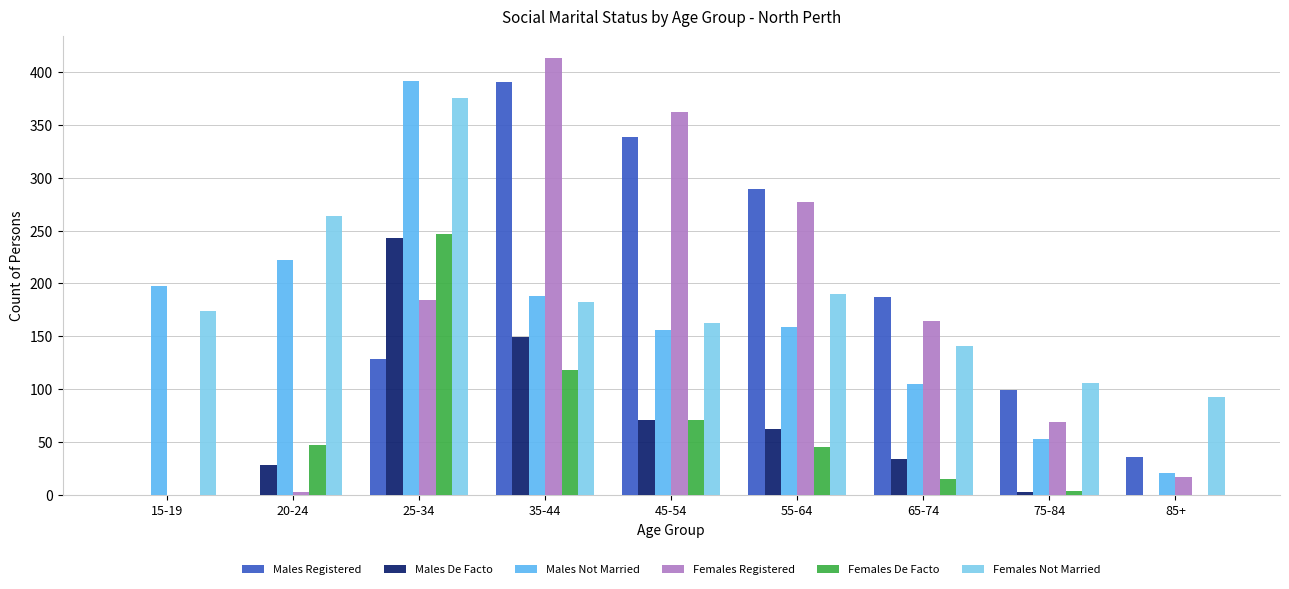

Which series has the largest total across all categories?

Females Not Married